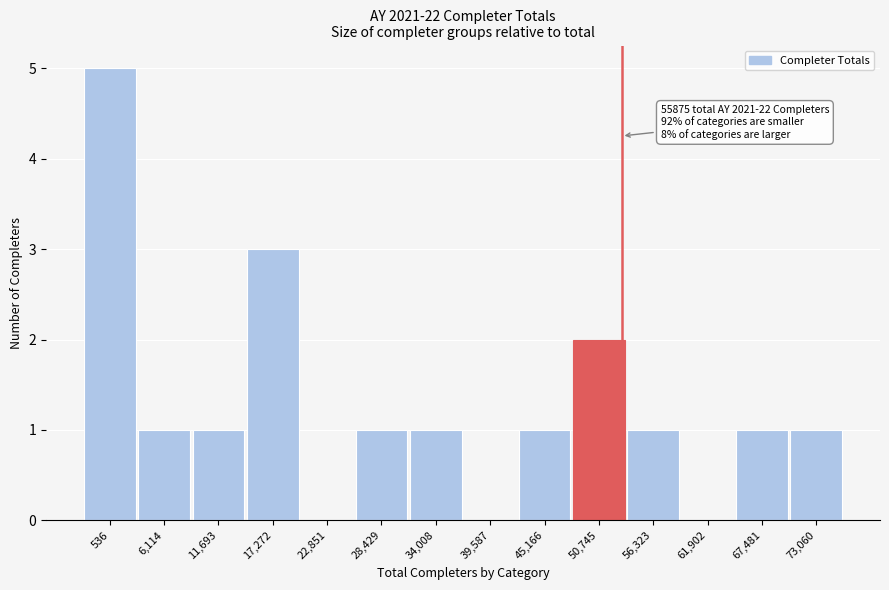

Reading left to right, transcribe all the data shown in this chart.

536=5	6,114=1	11,693=1	17,272=3	22,851=0	28,429=1	34,008=1	39,587=0	45,166=1	50,745=2	56,323=1	61,902=0	67,481=1	73,060=1